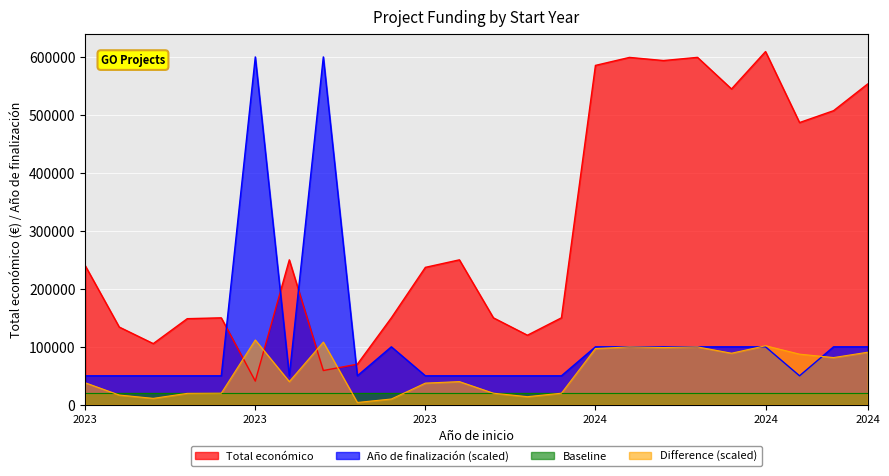

What is the sum of all Total económico values?

7333747.0